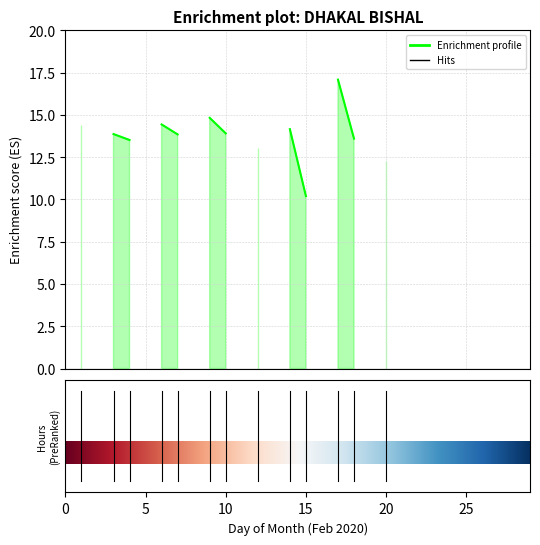

Count the number of data series in this chart.

1